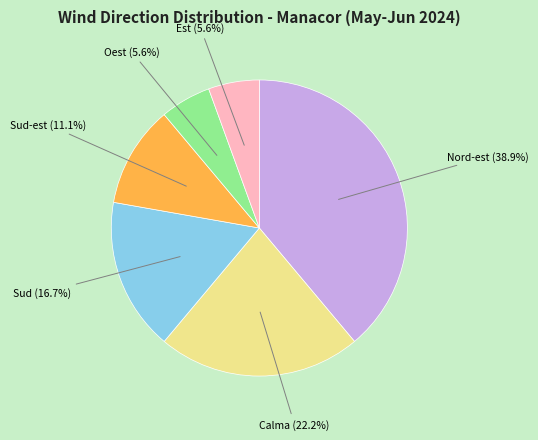

To the nearest percent, what is the difference between the largest and smallest slice percentages?

33%